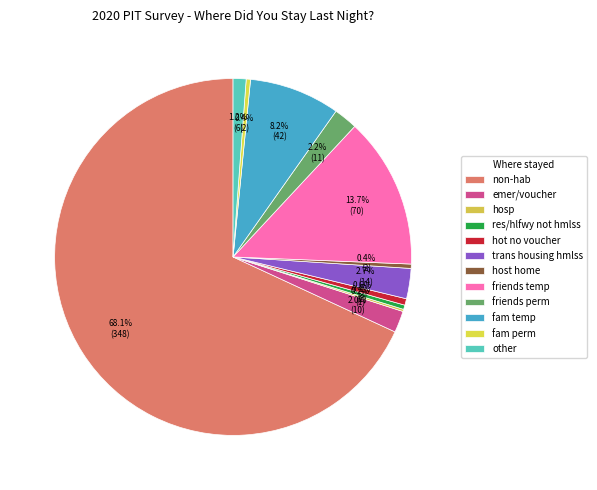

To the nearest percent, what is the difference between the other and fam perm slice percentages?

1%